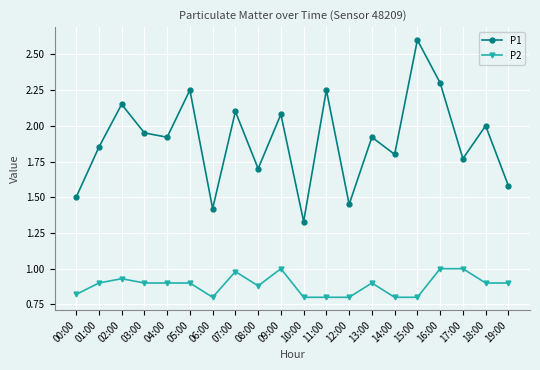

True or false: P2 and P1 intersect in this chart.

False